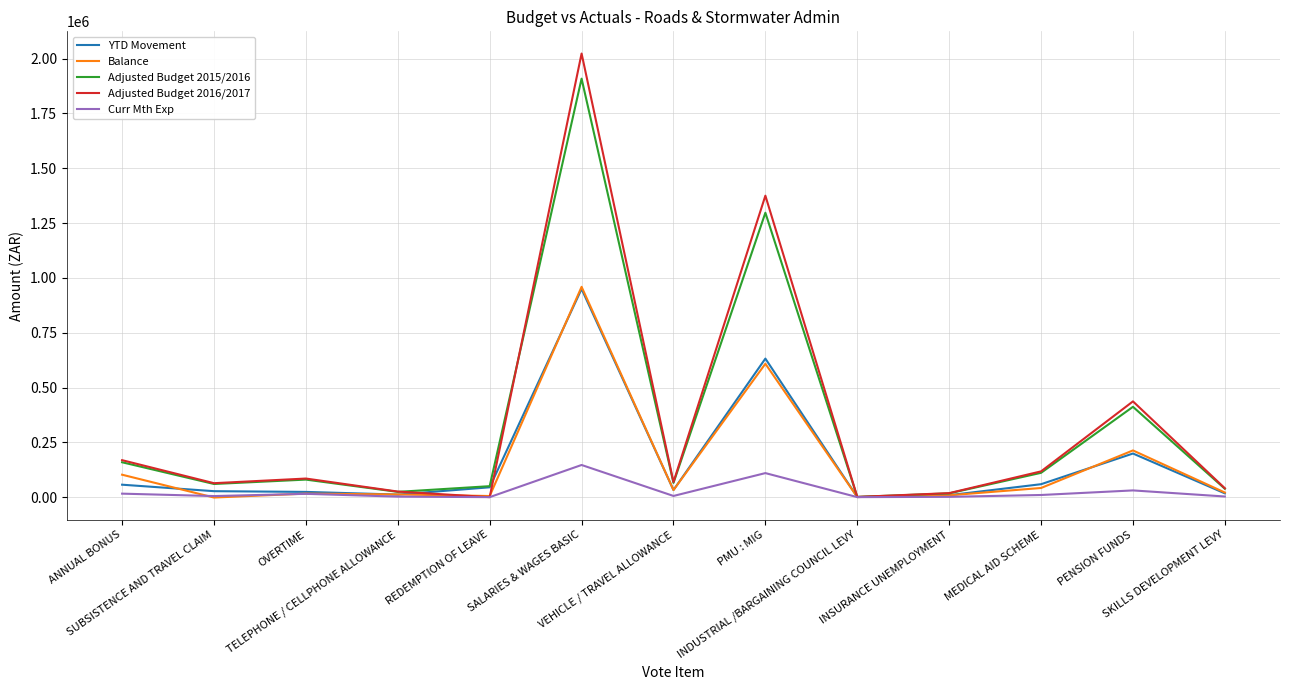

What is the maximum value shown in the chart?

2023121.3